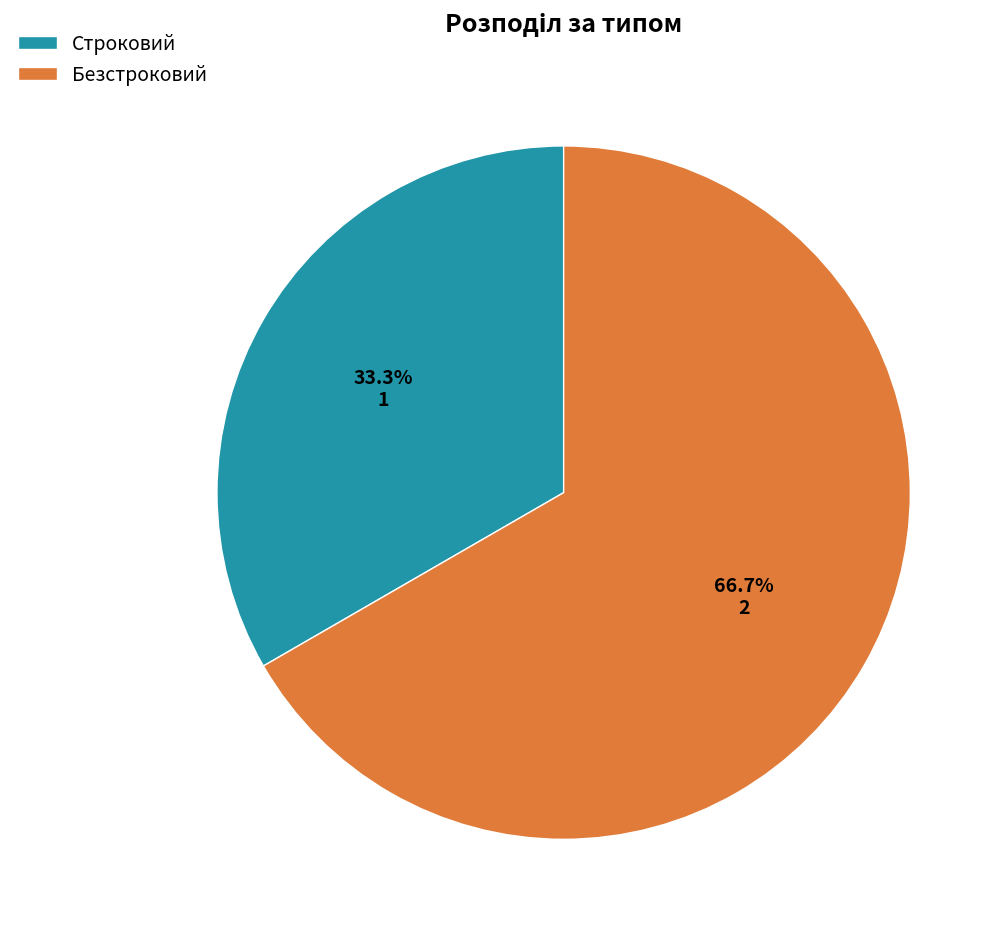

What percentage is the Безстроковий slice, to the nearest percent?

67%